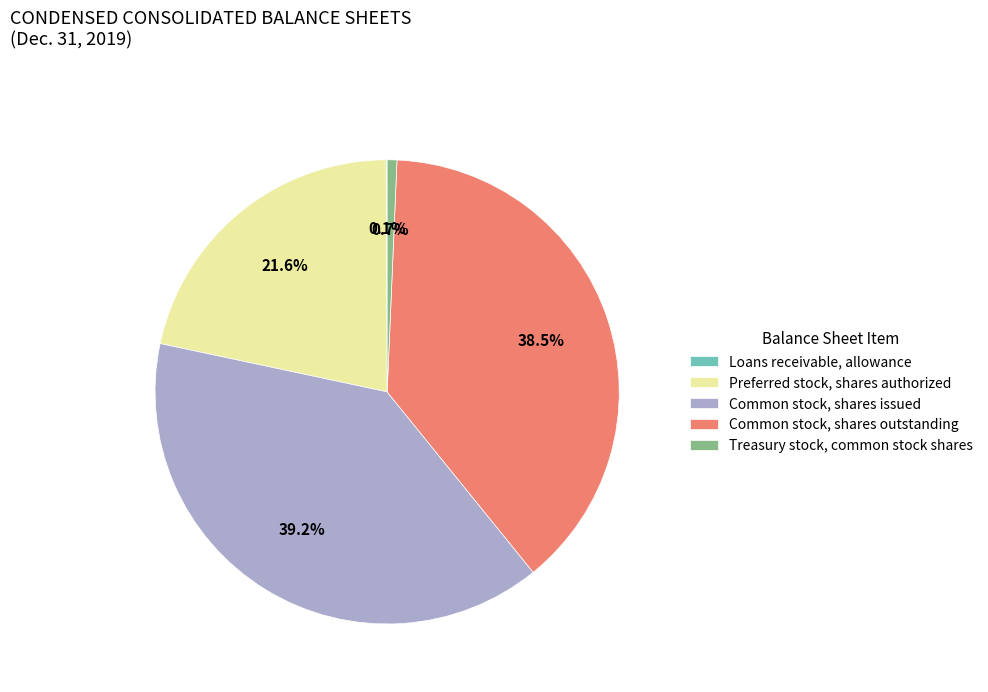

To the nearest percent, what is the combined percentage of Common stock, shares outstanding and Common stock, shares issued?

78%